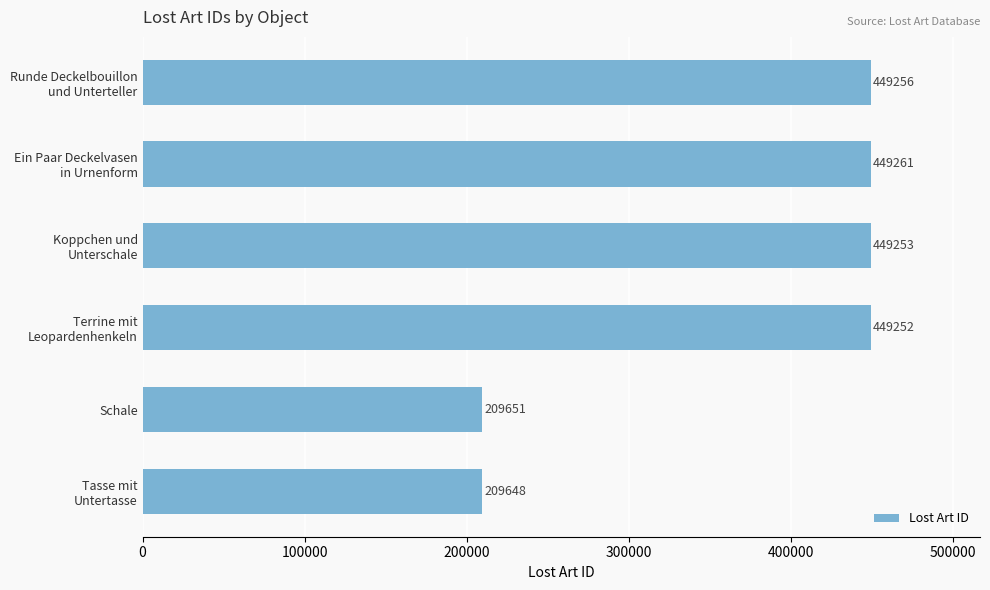

What is the difference between the second highest and minimum values?

239608